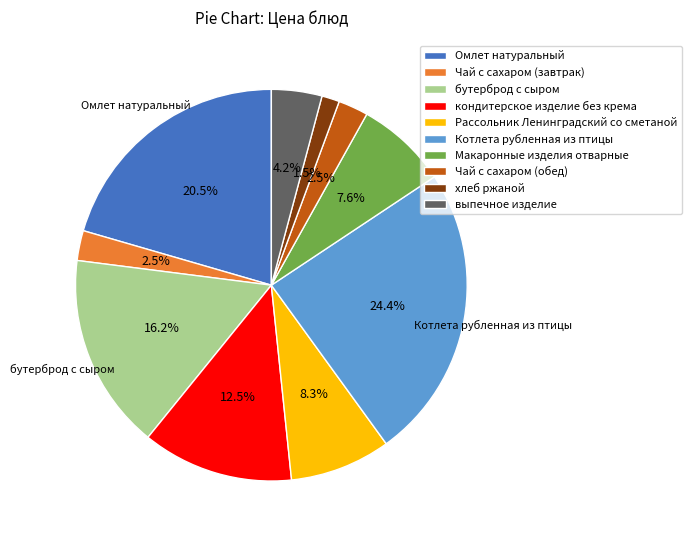

Which has a higher value, Котлета рубленная из птицы or кондитерское изделие без крема?

Котлета рубленная из птицы